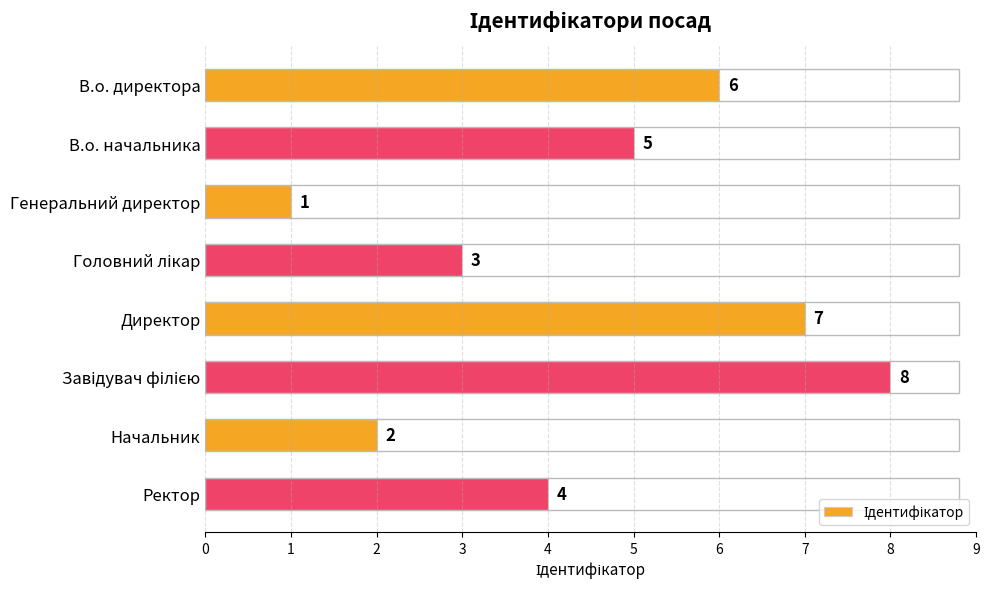

What is the smallest value displayed?

1